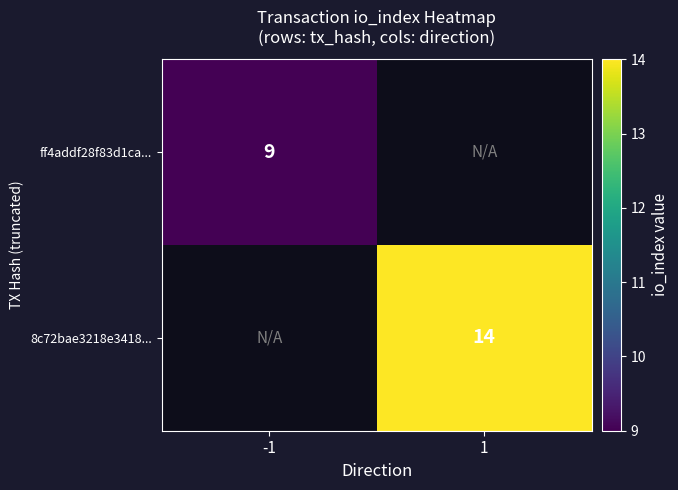

At how many categories does at least one series exceed 11?

1